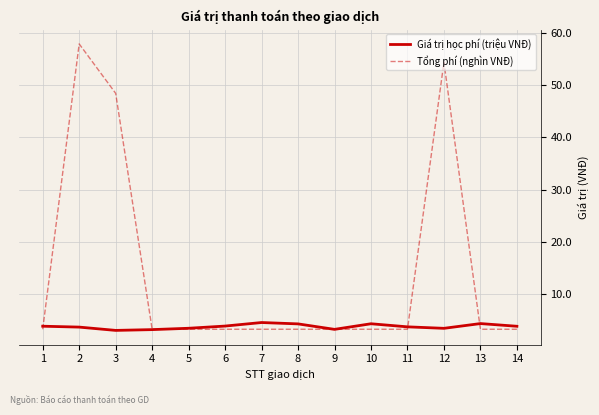

At which category is the sum across all series the highest?

2